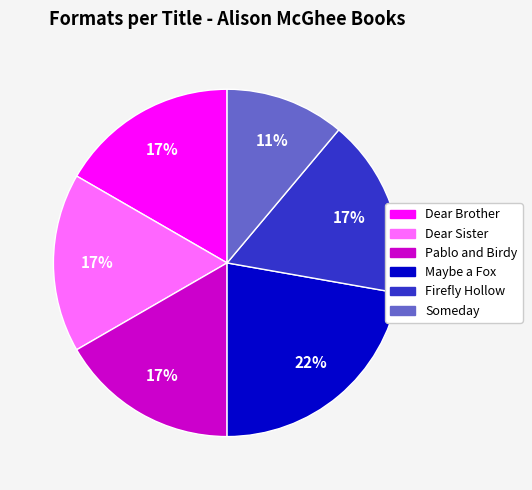

Does Dear Sister represent more than half of the total?

No